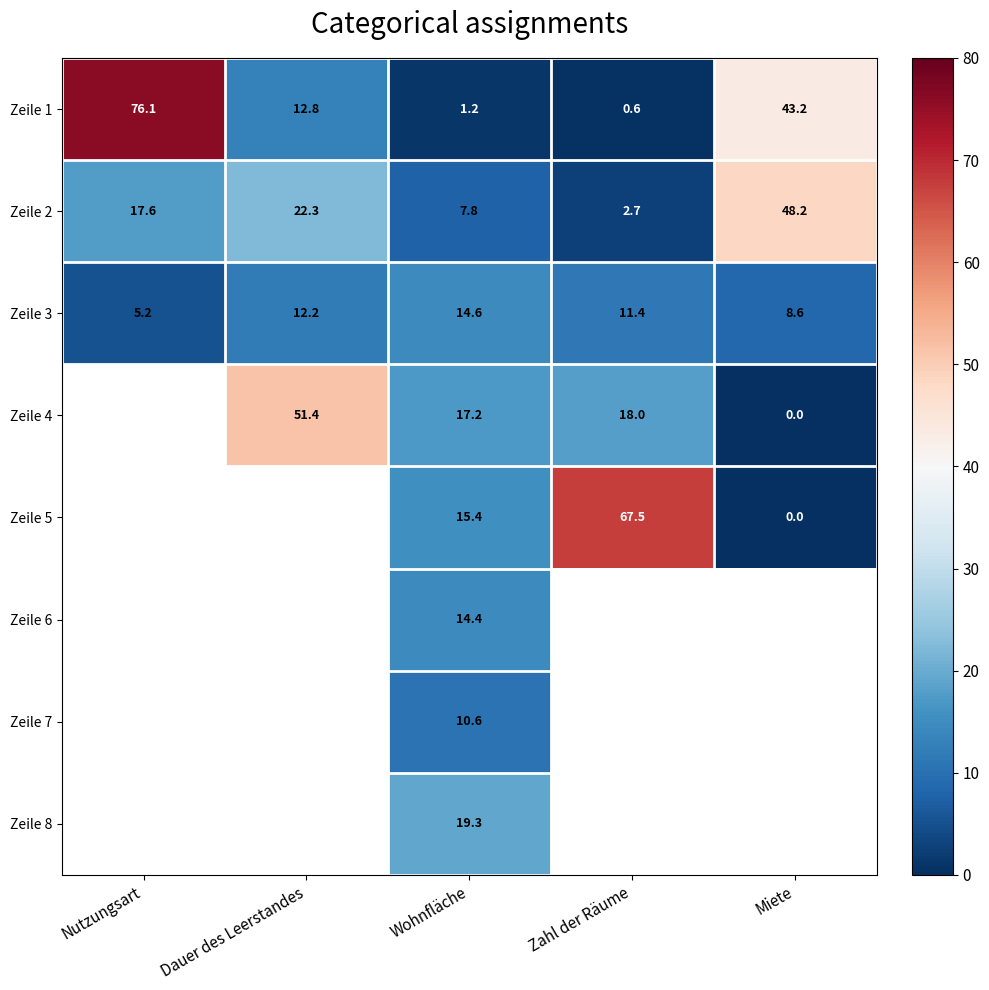

Which has a higher value, Zahl der Räume or Miete?

Miete